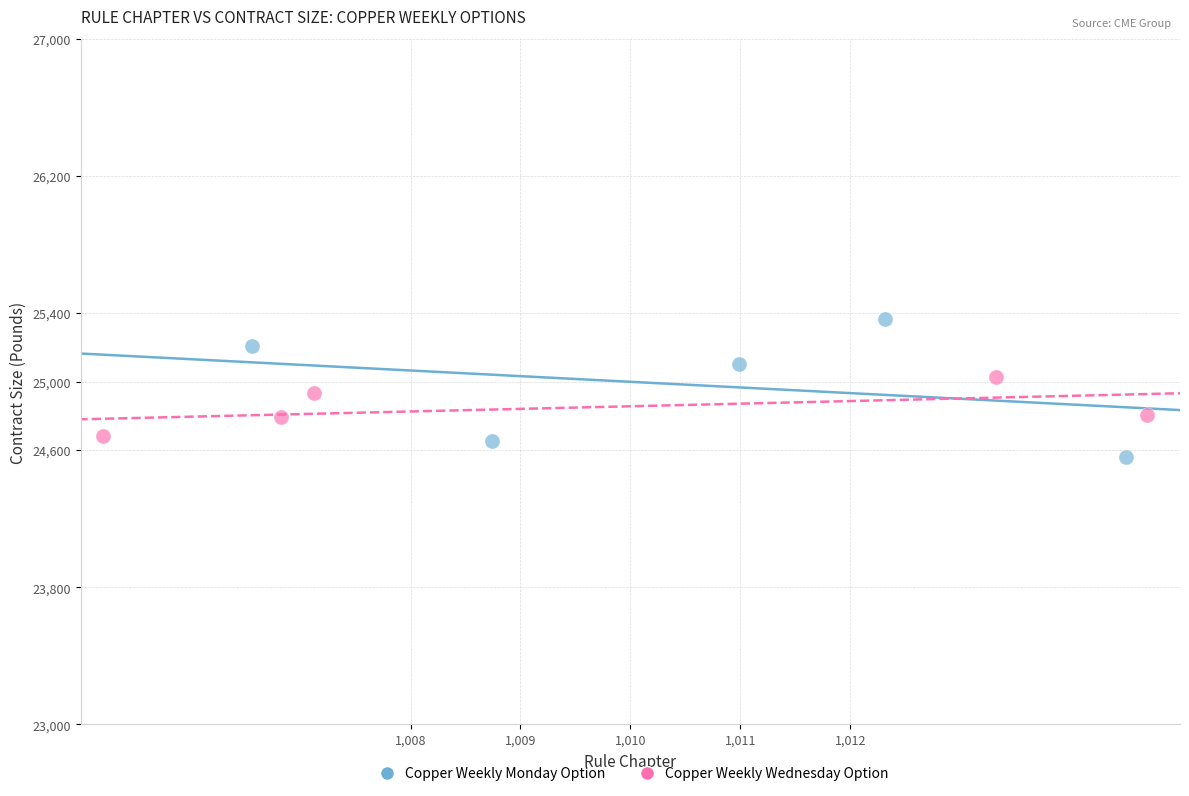

Which series contains the highest Y value?

Copper Weekly Monday Option